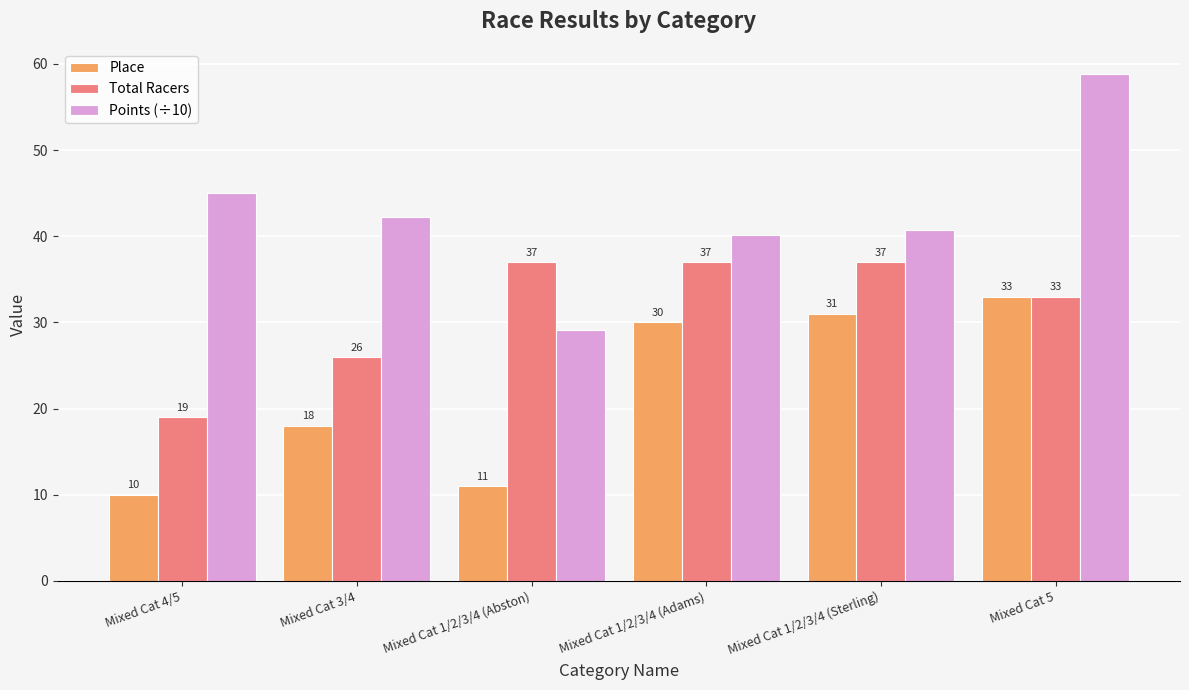

Which series changed the most between Mixed Cat 1/2/3/4 (Abston) and Mixed Cat 5?

Points (÷10)